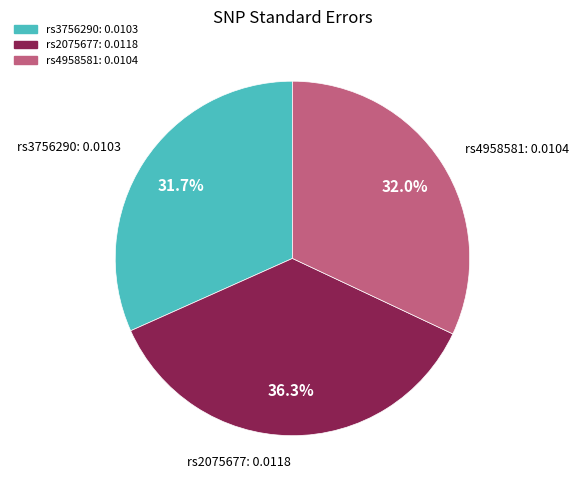

Does rs4958581 account for over 50% of the chart?

No